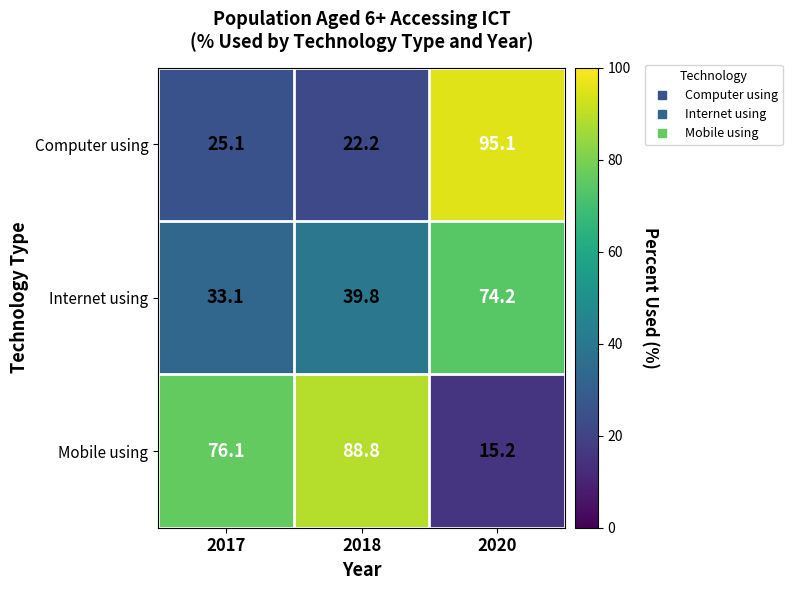

What is the difference between the maximum and minimum values in the Mobile using series?

73.6